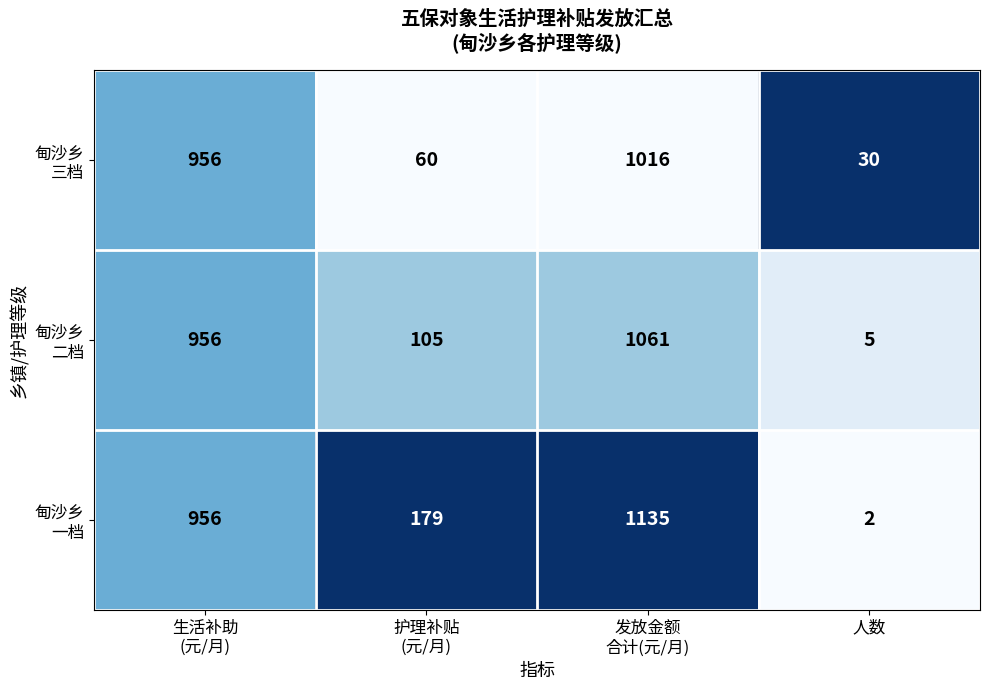

What is the maximum value shown in the chart?

1135